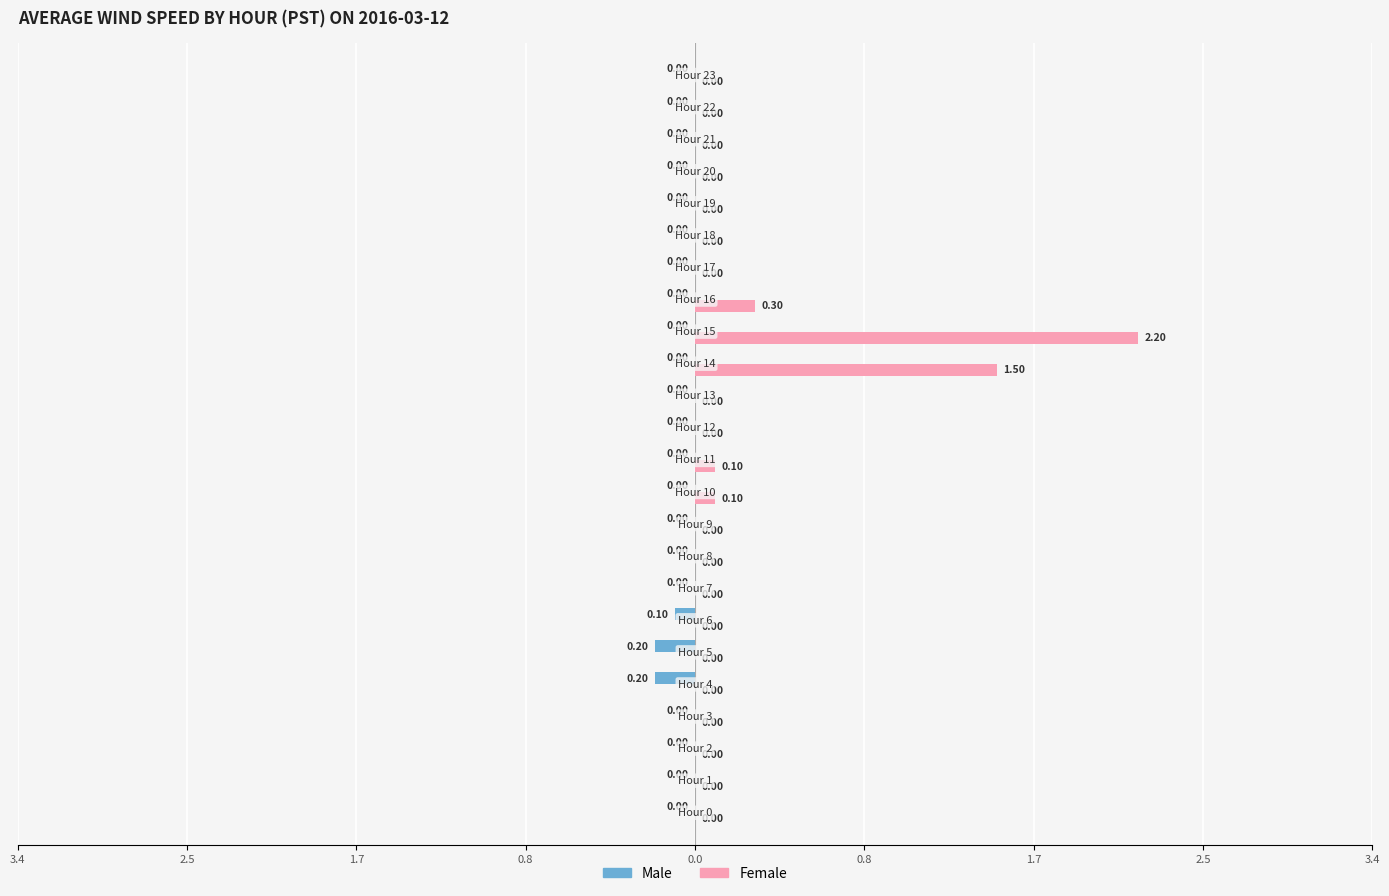

What are all the series names shown in the legend?

Male, Female